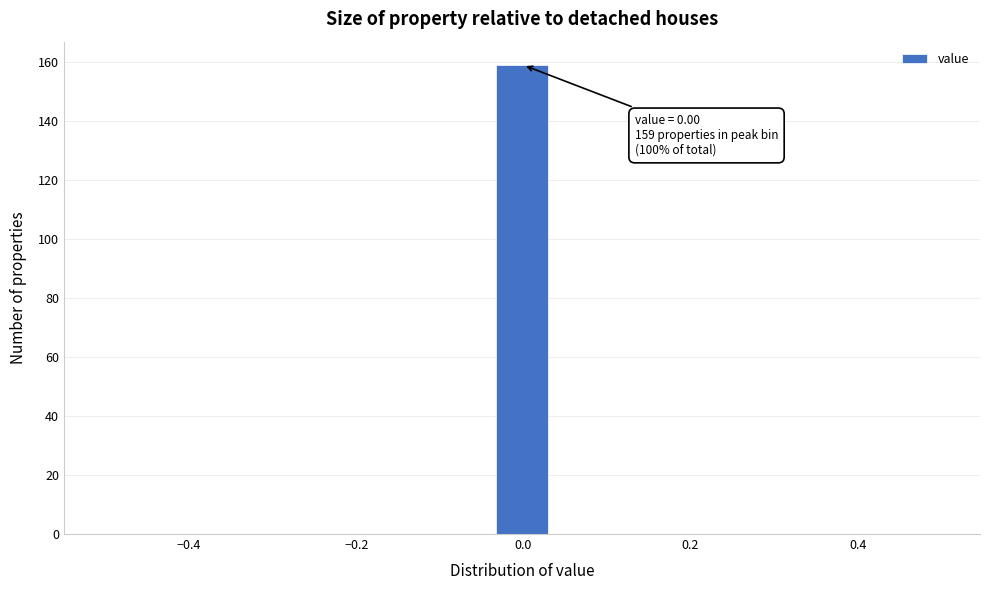

Read against the x-axis, roughly where is the centre of the tallest bar?

0.00